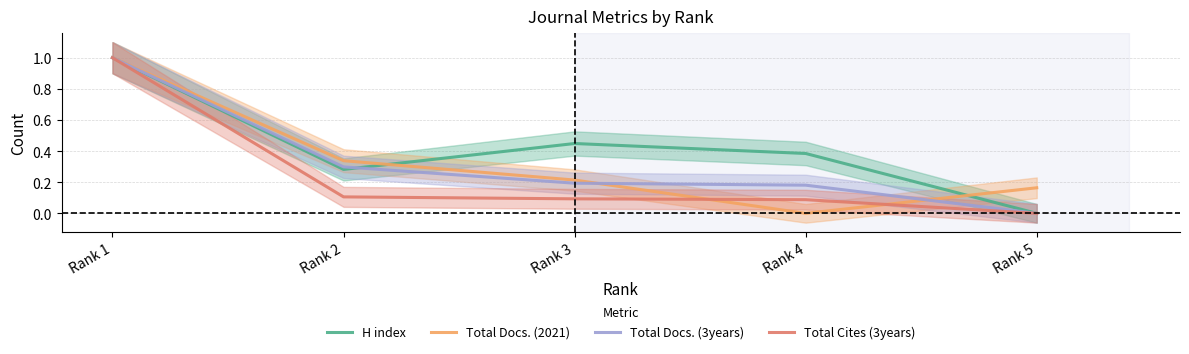

How many interior local valleys does the Total Docs. (2021) series have?

1